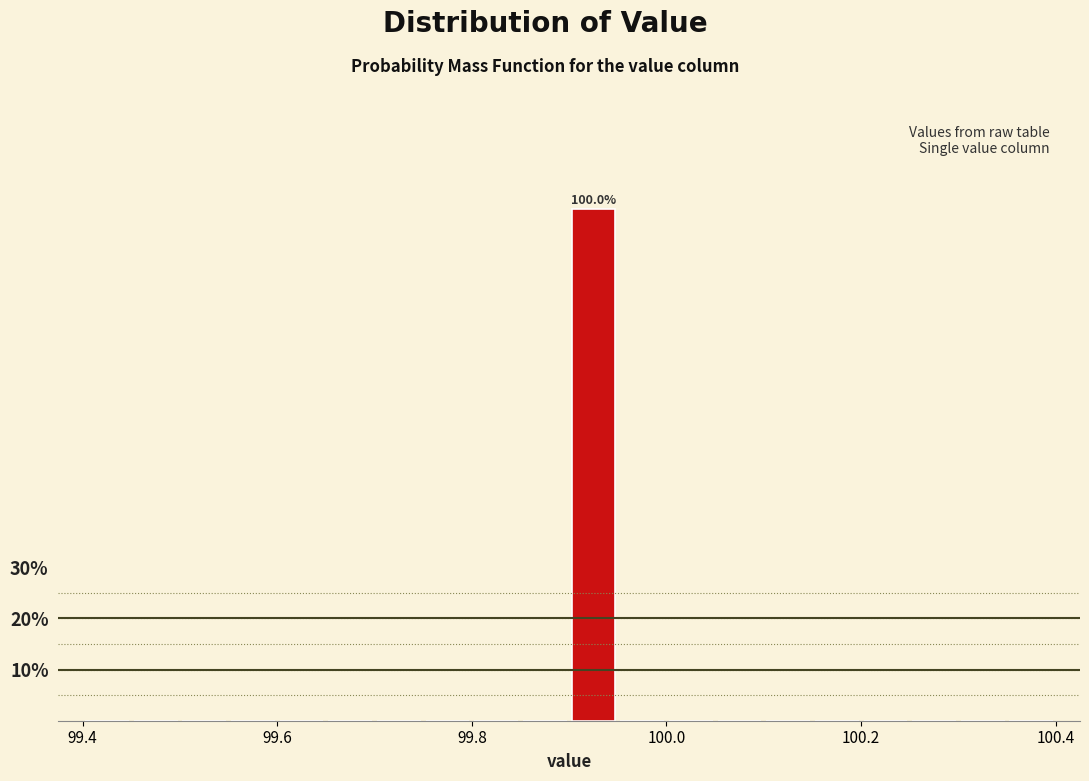

Around what value on the x-axis is the tallest bar? Give the approximate position of its centre, as read against the axis.

99.92